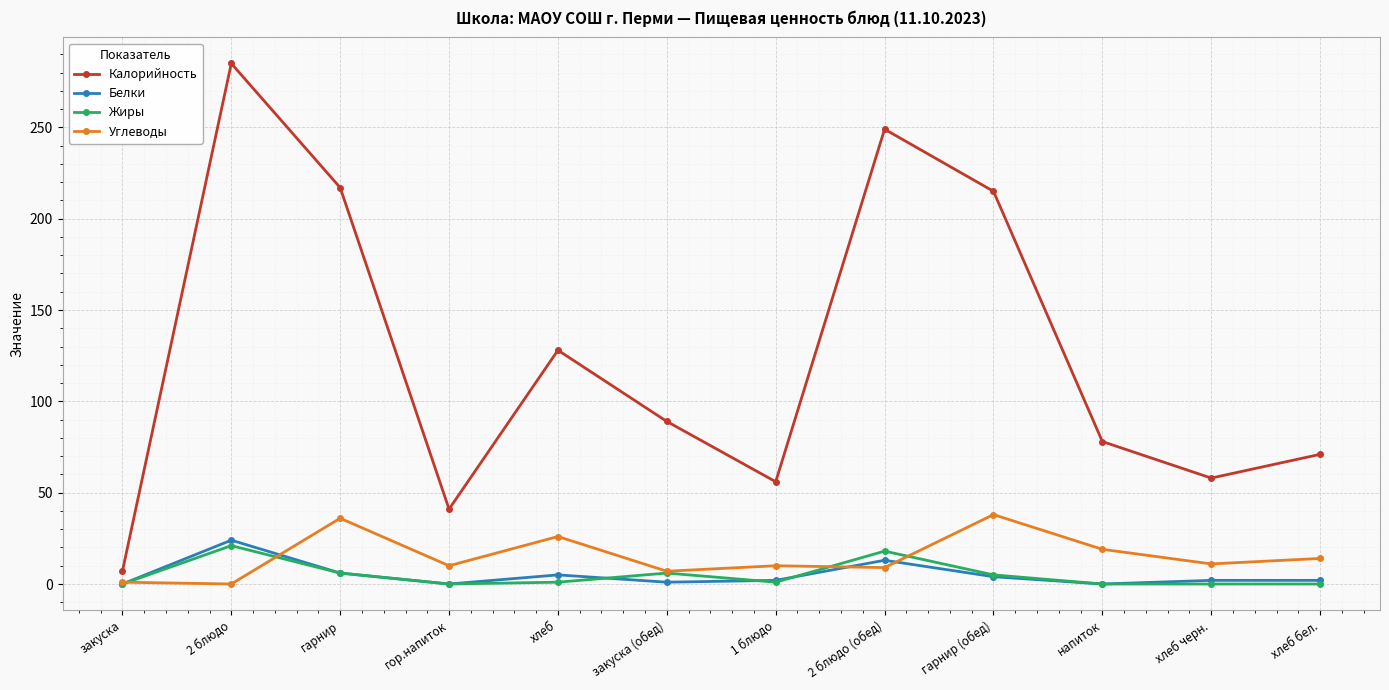

What is the label of the 10th point from the left?

напиток